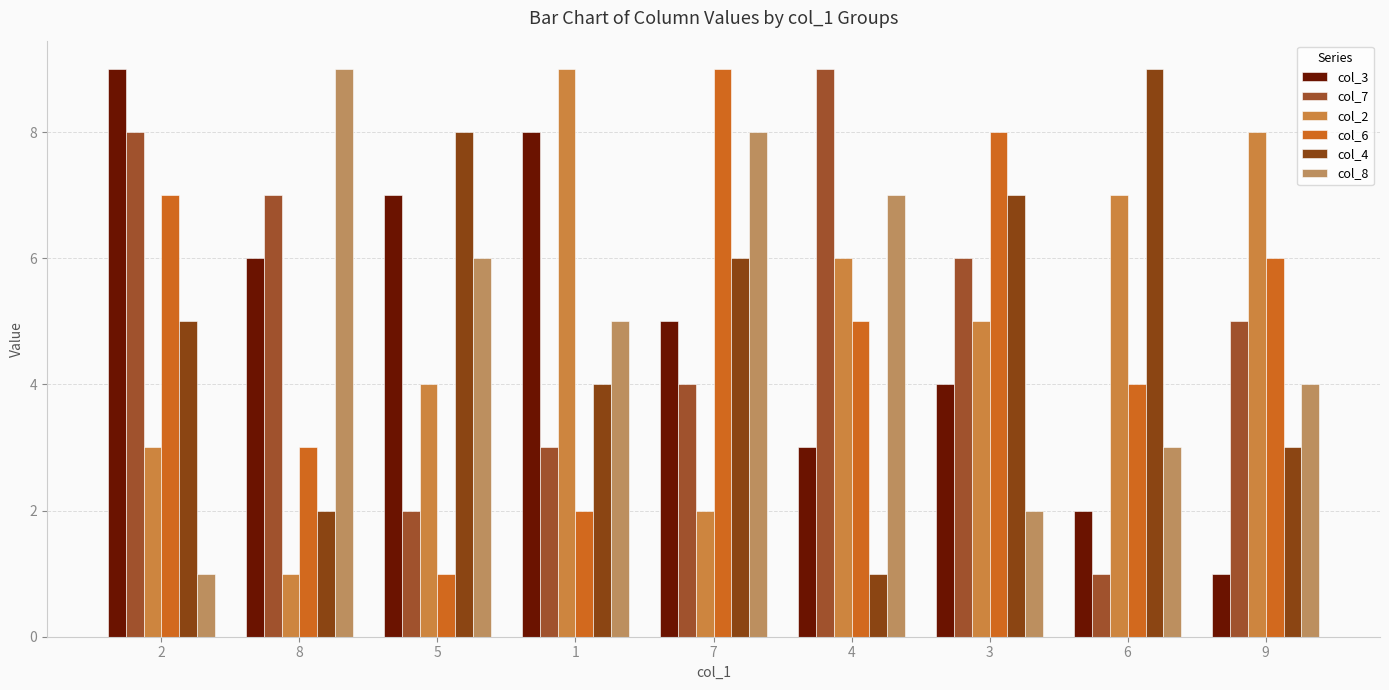

What is the sum of all col_3 values?

45